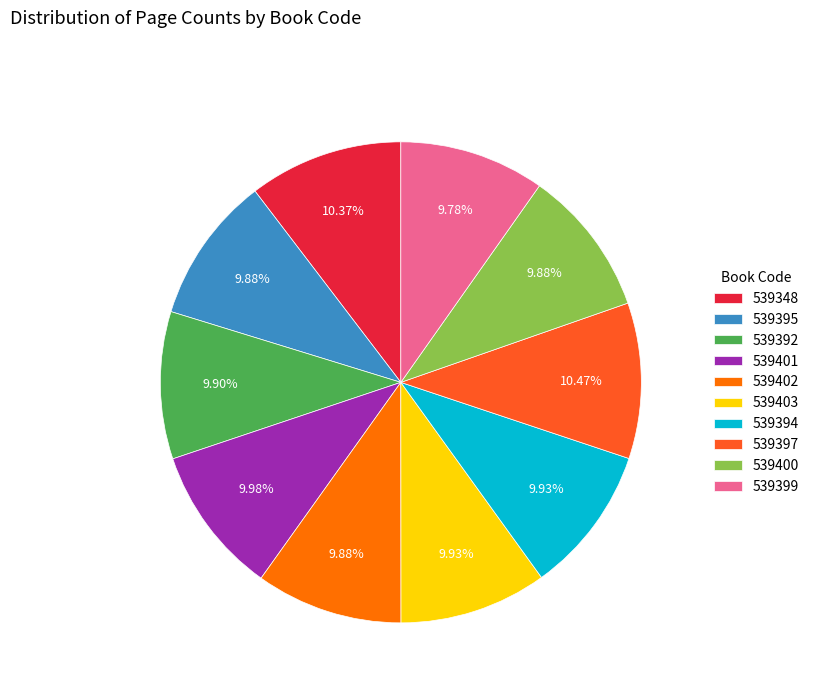

Does 539394 account for over 50% of the chart?

No